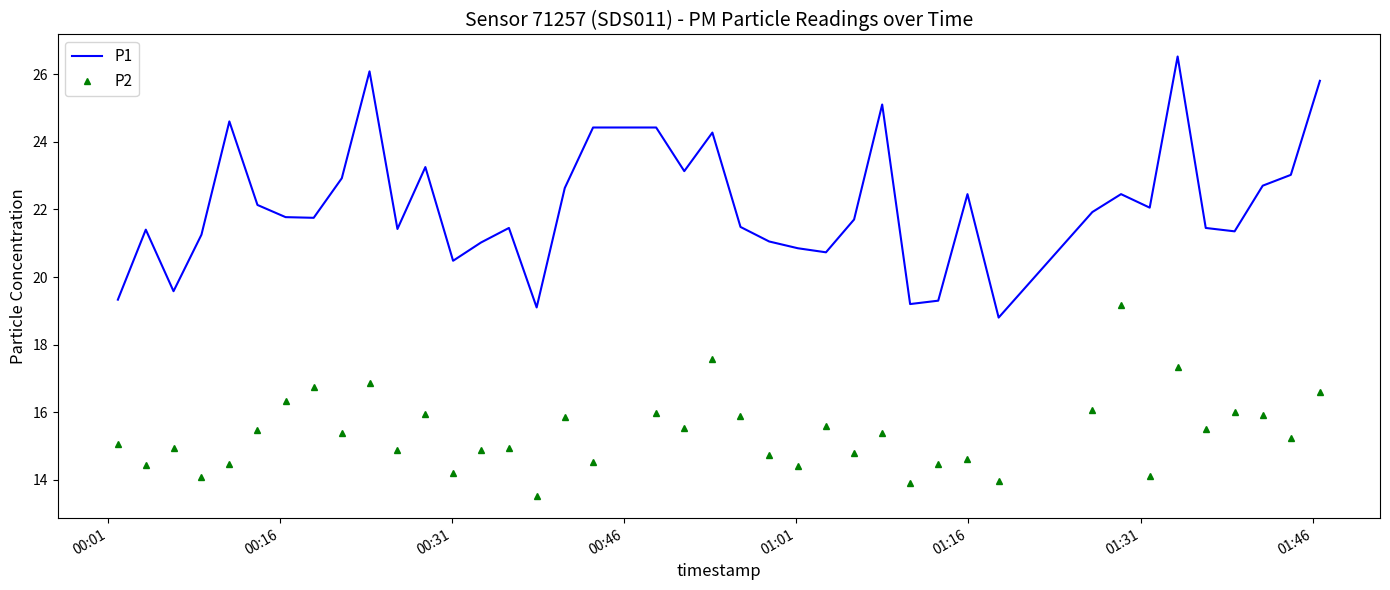

True or false: P2 and P1 cross at least once.

False